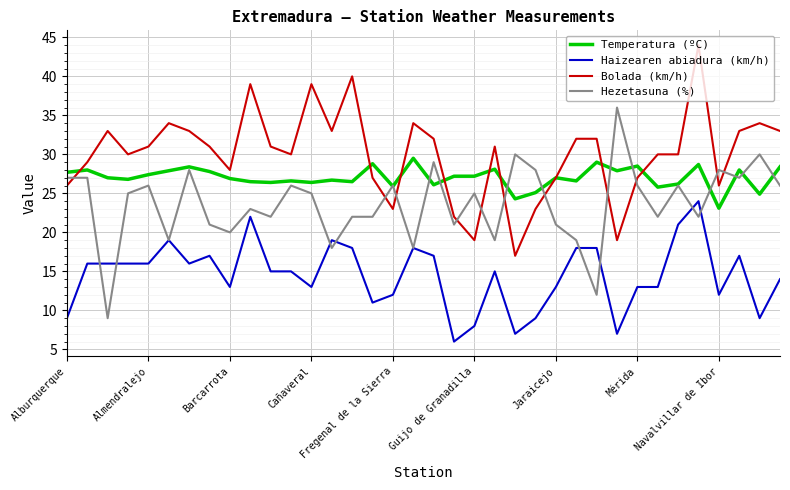

What is the maximum value for Temperatura (ºC)?

29.5